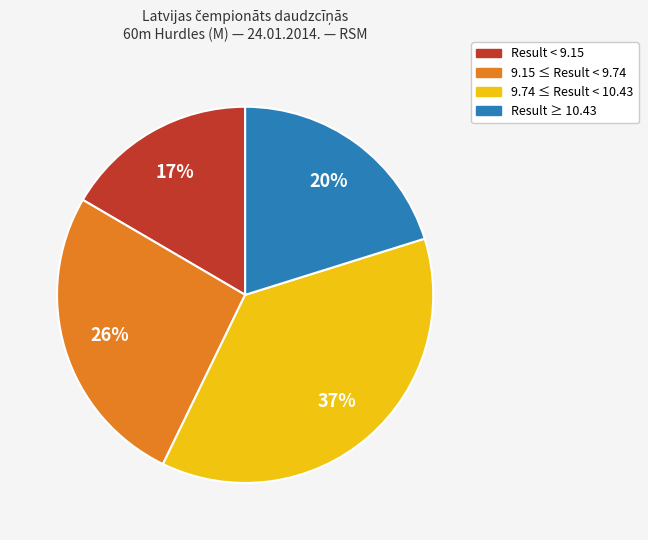

Is the sum of 9.15 ≤ Result < 9.74 and Result < 9.15 greater than half?

No